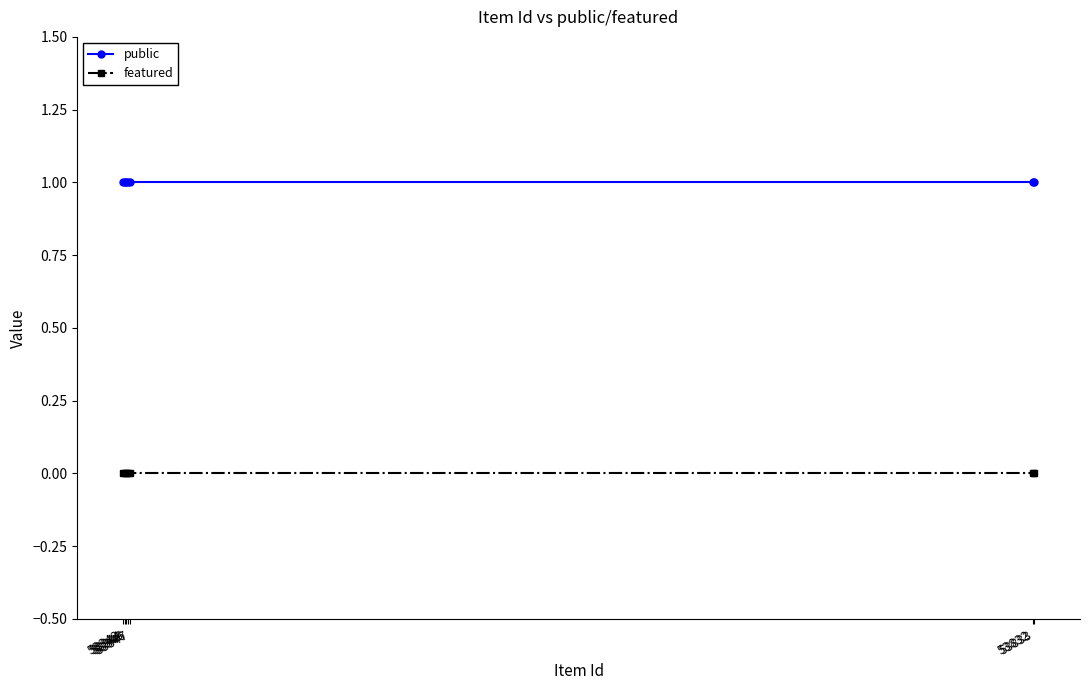

List the series in order of their overall mean, highest first.

public, featured